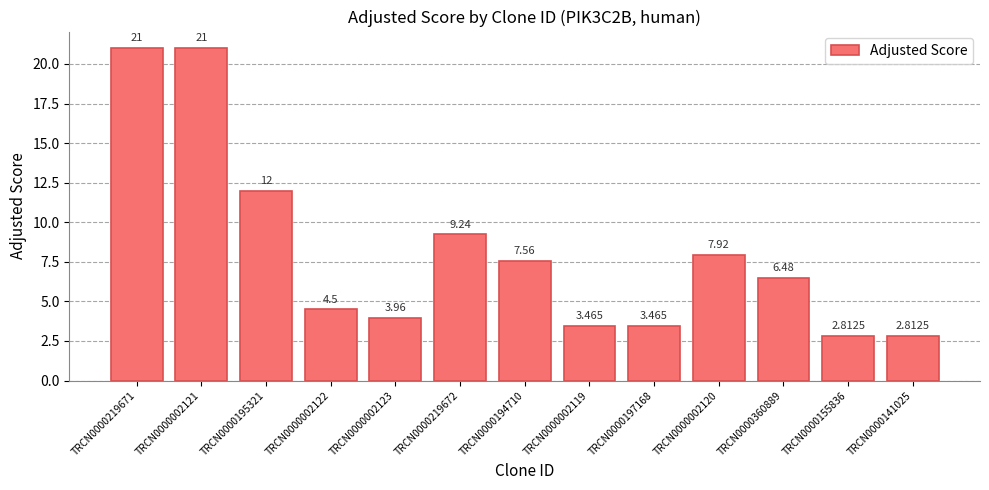

What is the label of the 6th bar from the right?

TRCN0000002119